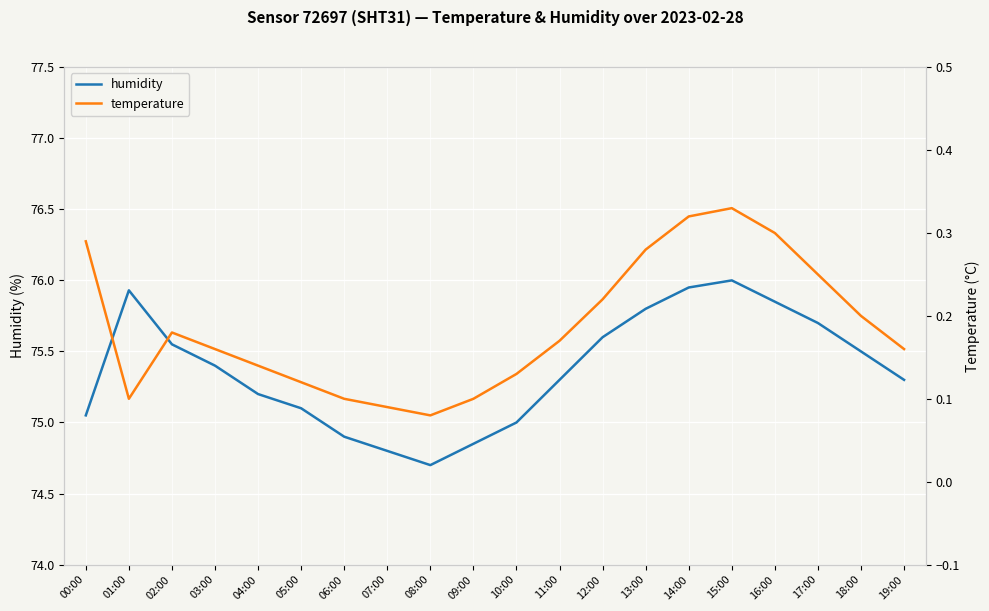

Where does the humidity series first go above 75?

00:00